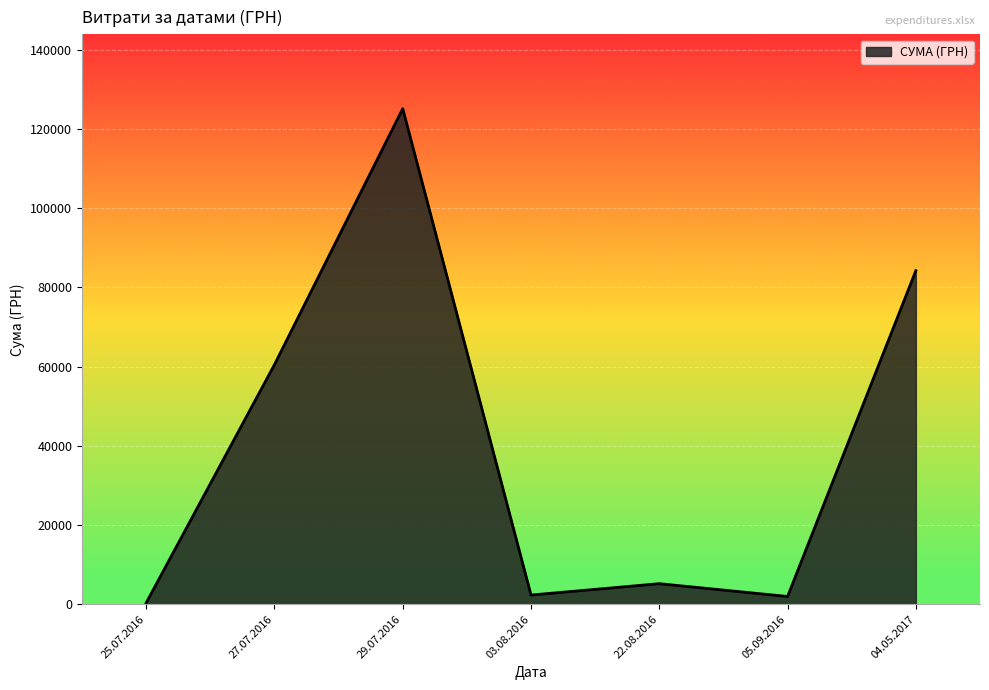

Where is the data nearest to the value 62748?

27.07.2016